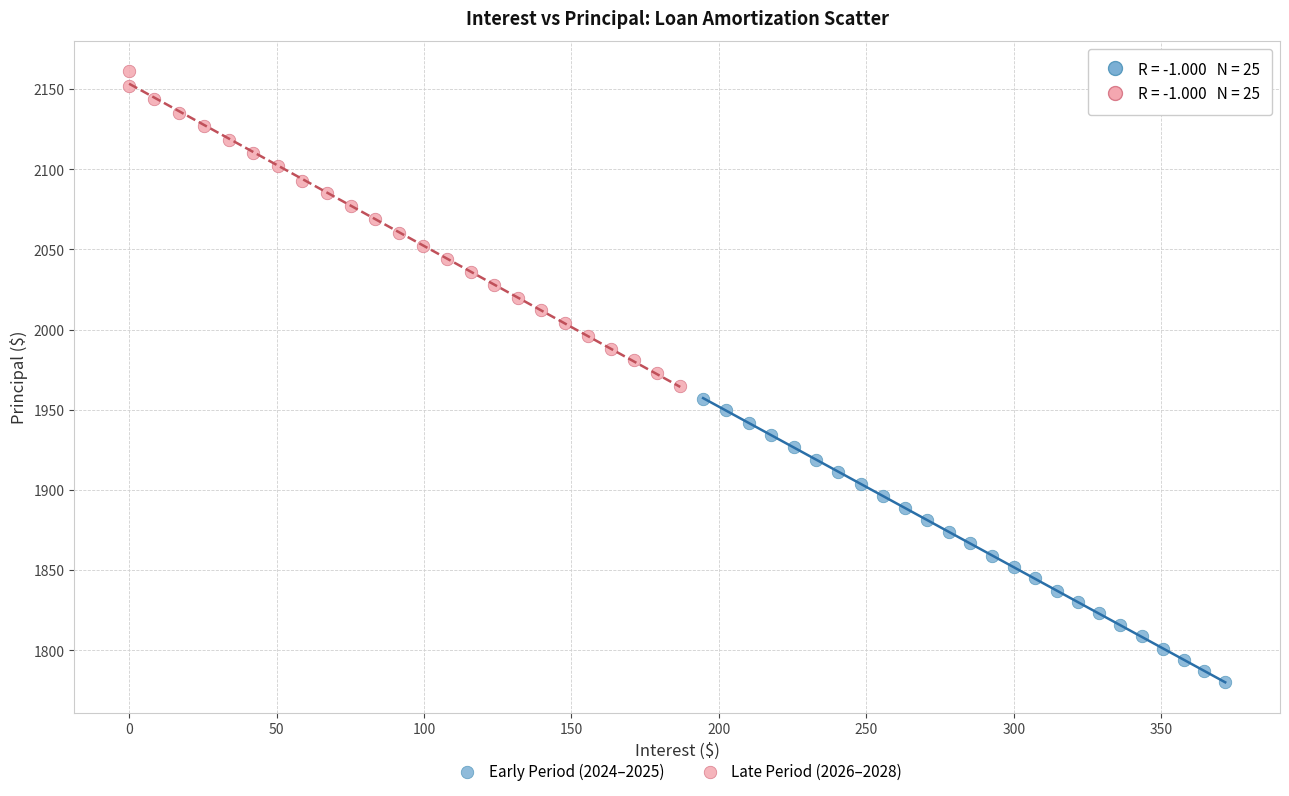

What are all the series names shown in the legend?

Early Period (2024–2025), Late Period (2026–2028)